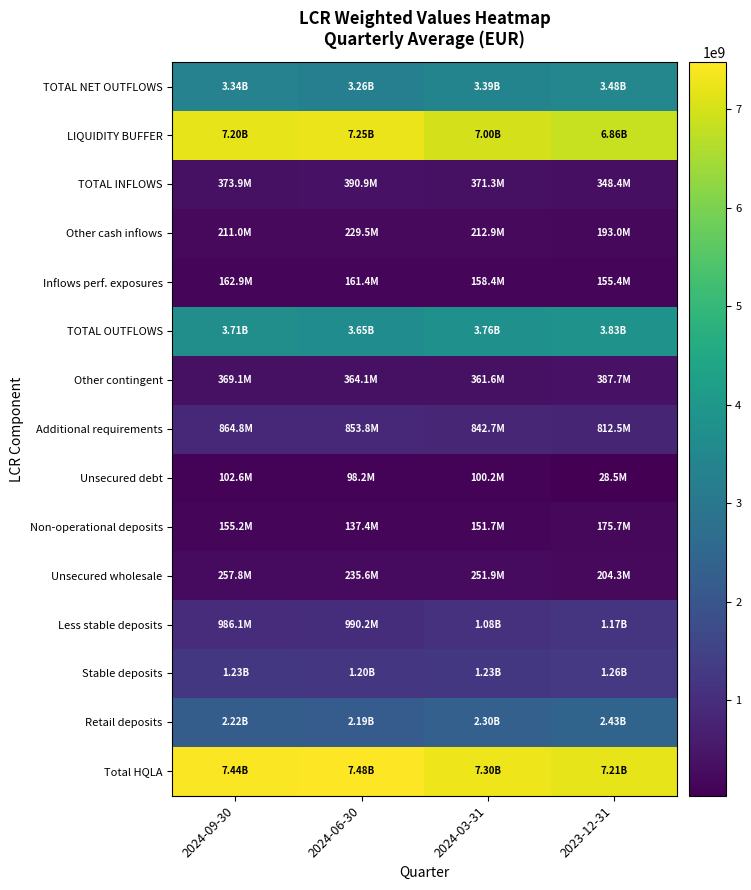

How many data points does each series have?

4